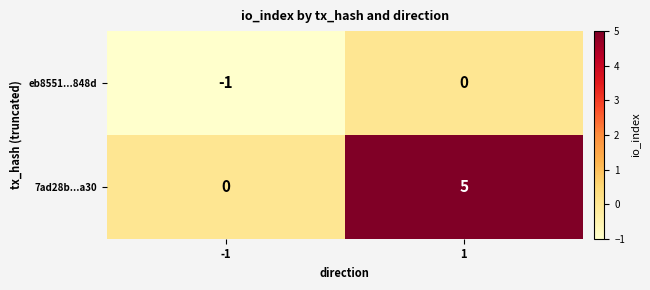

At 1, list the series in order from smallest to largest.

eb8551...848d, 7ad28b...a30